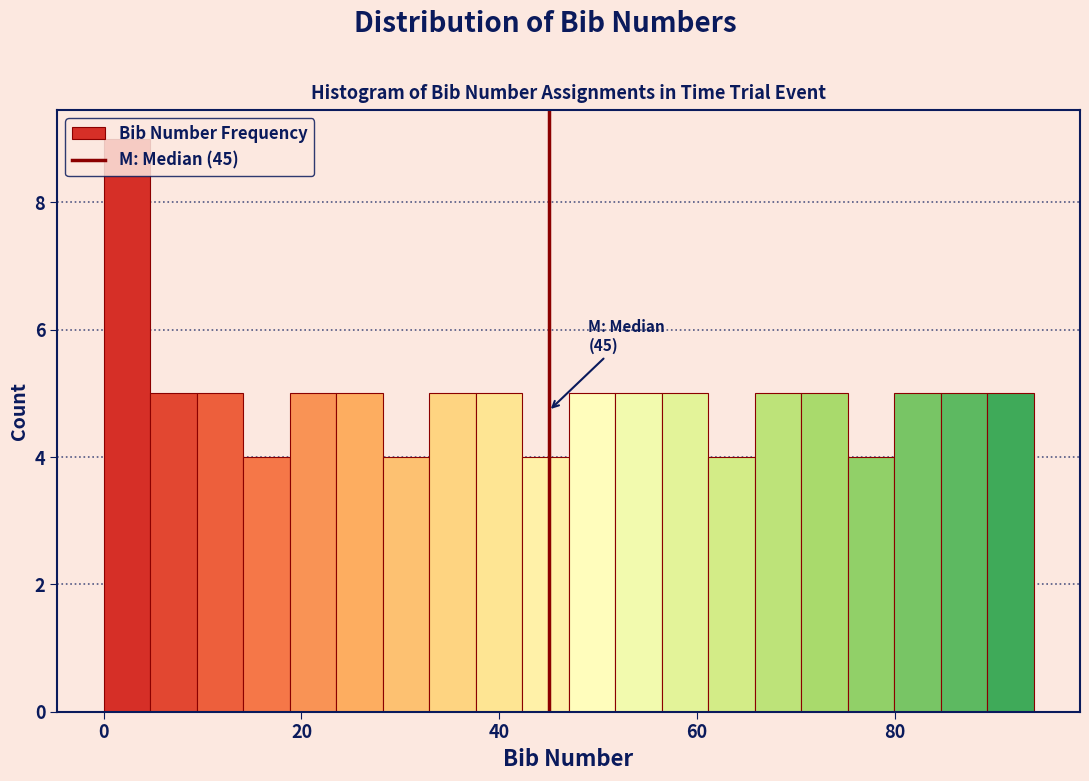

Read against the x-axis, roughly where is the centre of the tallest bar?

2